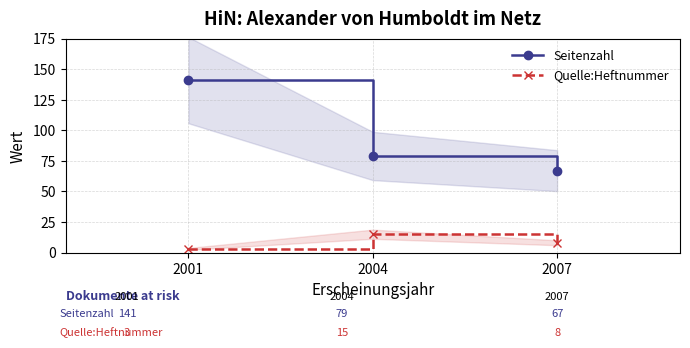

What are all the series names shown in the legend?

Seitenzahl, Quelle:Heftnummer